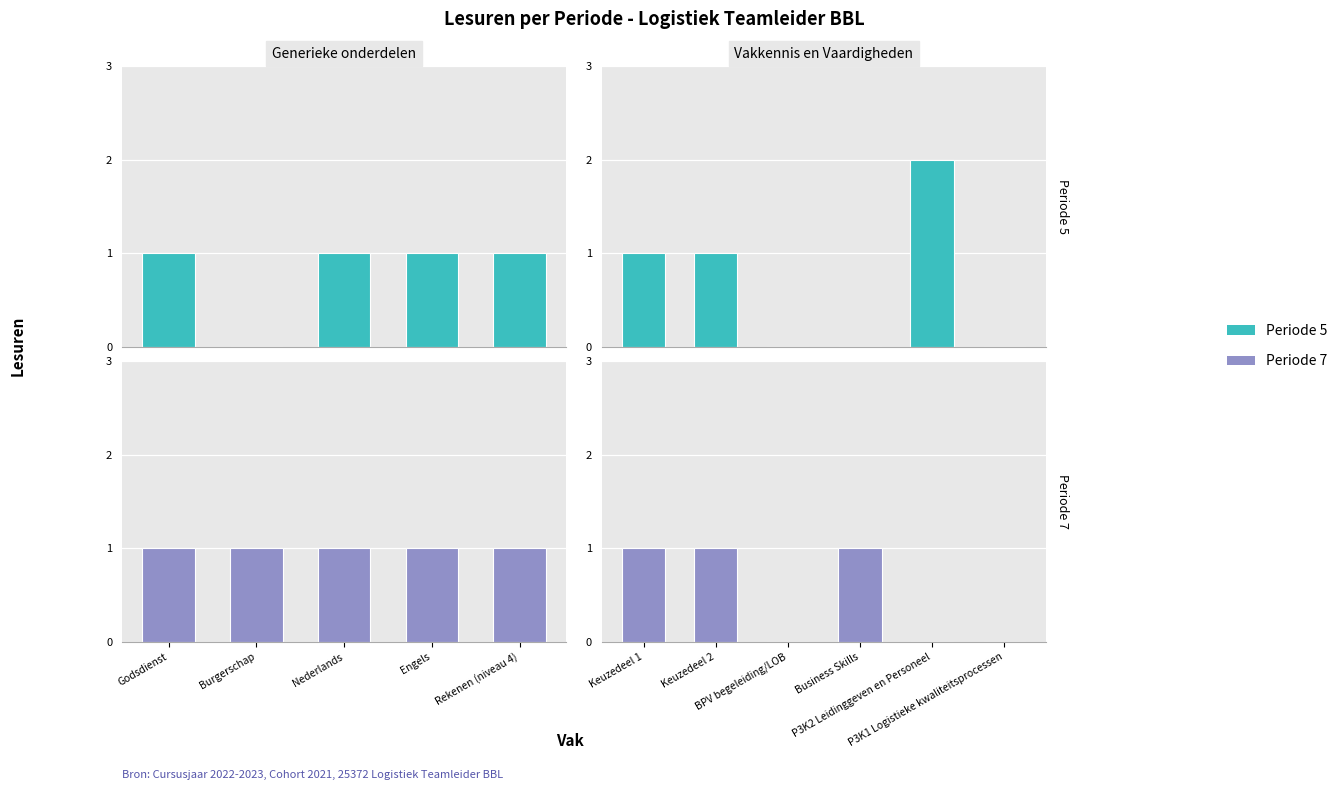

At which label does Periode 7 reach its peak?

Keuzedeel 1